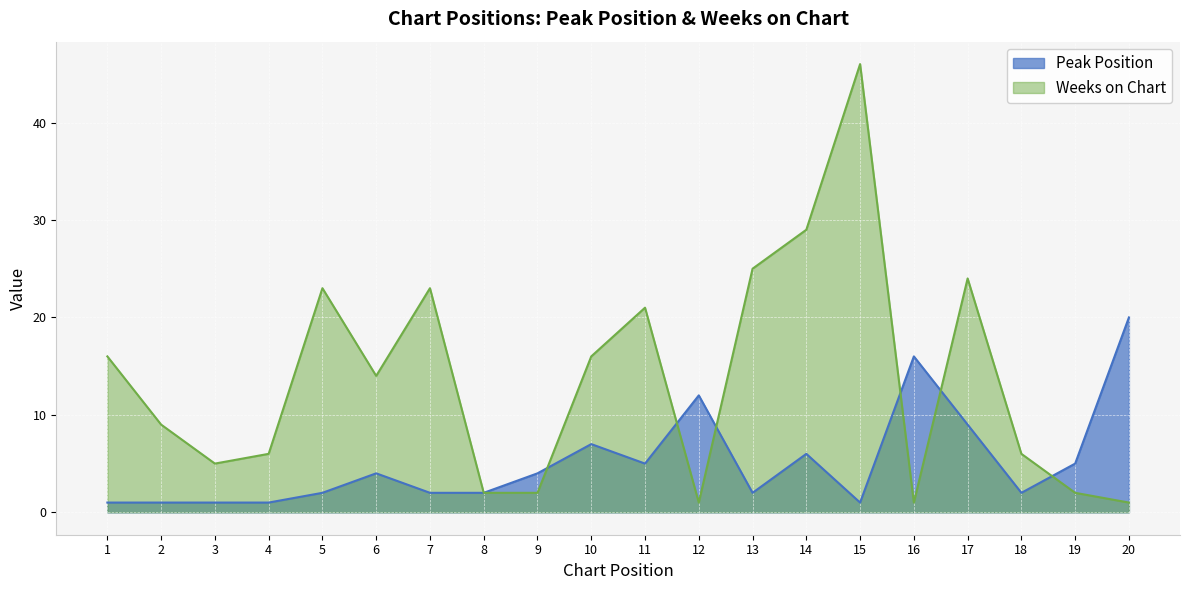

True or false: Weeks on Chart has a value of 16 at 10.

True